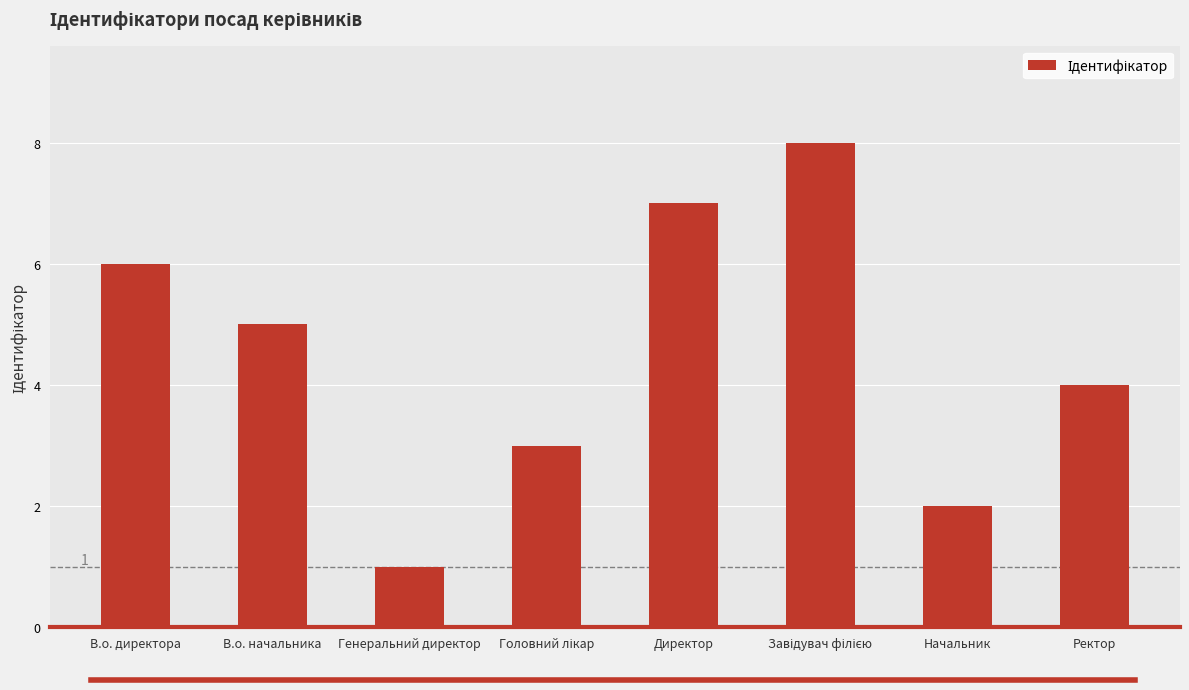

The chart shows a value of 10 at В.о. директора. True or false?

False